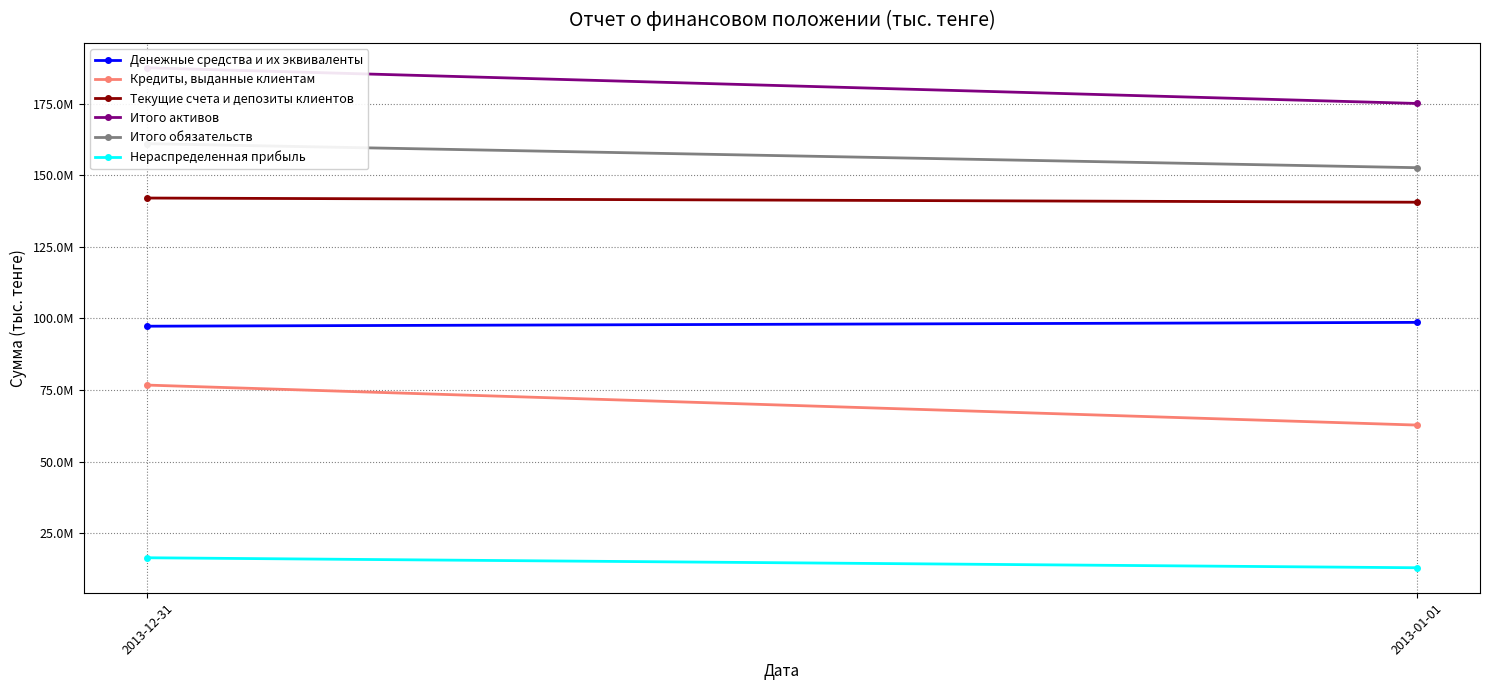

What value does the Денежные средства и их эквиваленты series have at 2013-01-01, to the nearest 50?

98603000